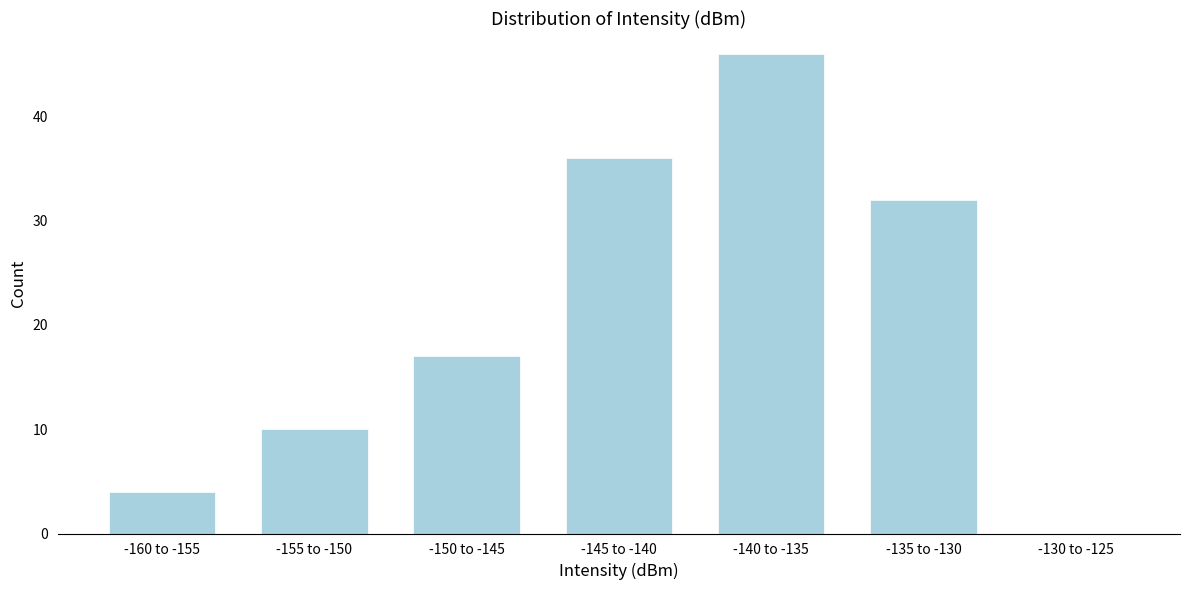

Reading right to left, extract all data points from this chart.

-130 to -125=0	-135 to -130=32	-140 to -135=46	-145 to -140=36	-150 to -145=17	-155 to -150=10	-160 to -155=4